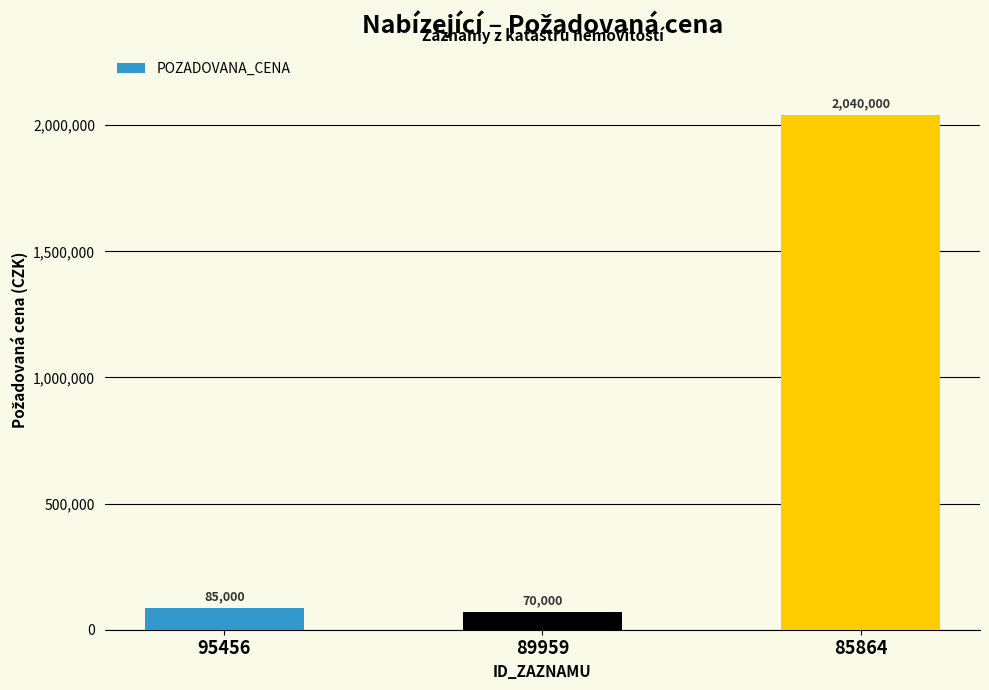

How many categories are shown in the chart?

3